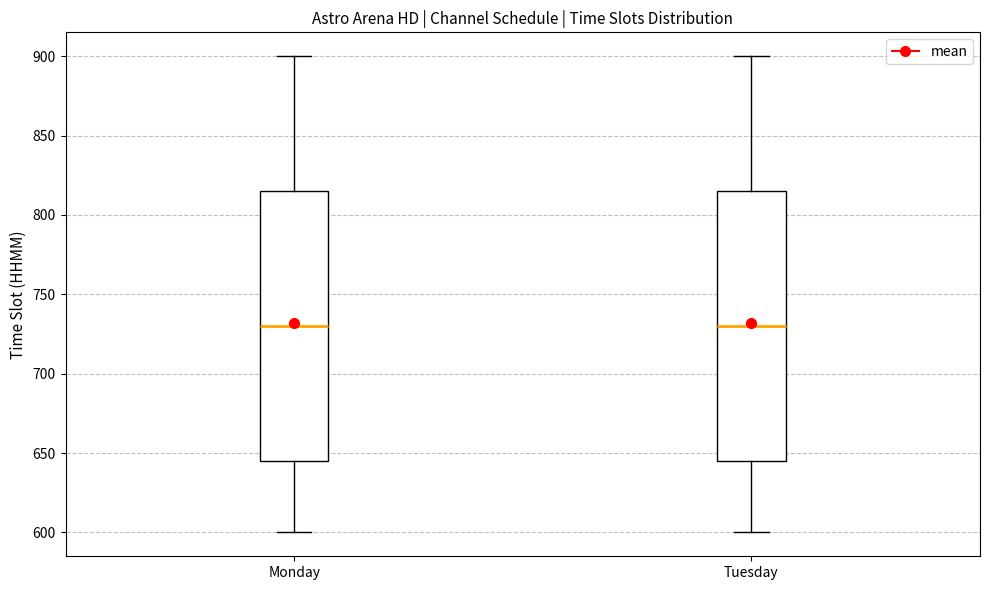

Reading left to right, read every box against the y-axis: the position of its median line, the range the box covers, and the ends of its whiskers. The values are not printed on the chart, so give them approximately, as read against the axis.

Monday: median 730, box 645 to 815, whiskers 600 to 900
Tuesday: median 730, box 645 to 815, whiskers 600 to 900